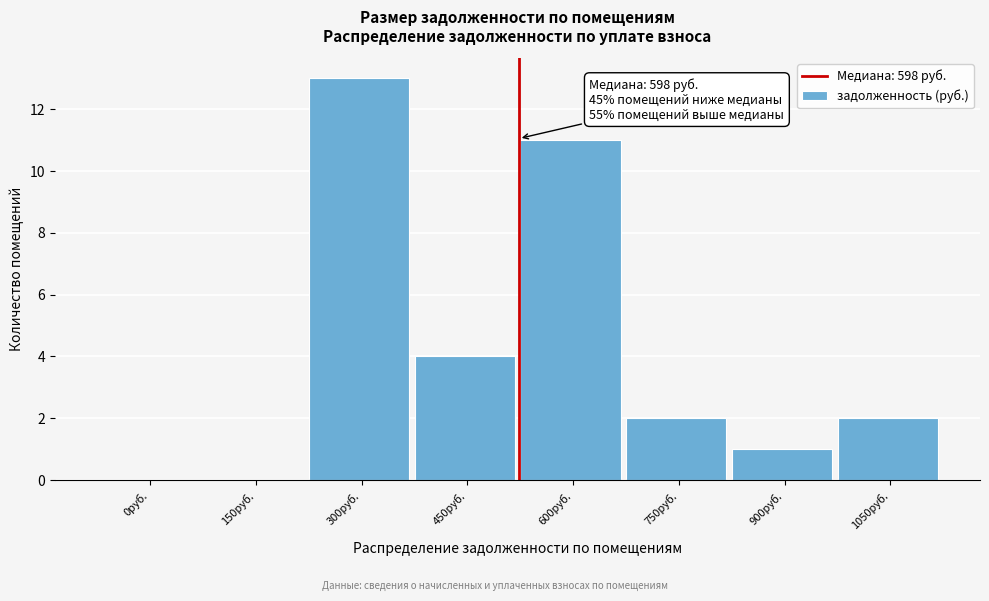

Reading left to right, extract all data points from this chart.

0руб.=0	150руб.=0	300руб.=13	450руб.=4	600руб.=11	750руб.=2	900руб.=1	1050руб.=2